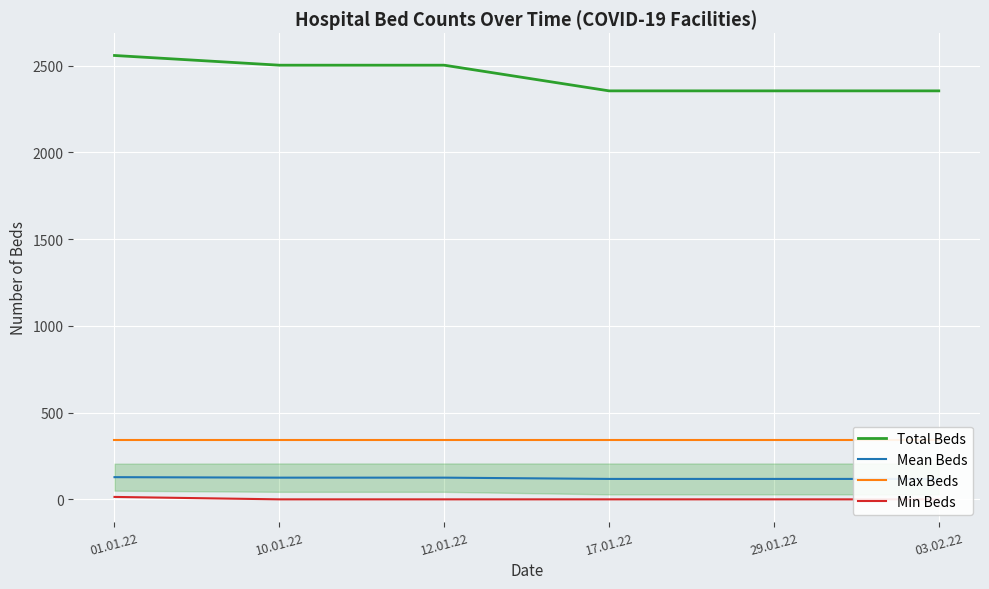

Reading left to right, what are all the values shown in this chart?

Total Beds: 01.01.22=2559.0	10.01.22=2503.0	12.01.22=2503.0	17.01.22=2355.0	29.01.22=2355.0	03.02.22=2355.0
Mean Beds: 01.01.22=128.0	10.01.22=125.2	12.01.22=125.2	17.01.22=117.8	29.01.22=117.8	03.02.22=117.8
Max Beds: 01.01.22=340.0	10.01.22=340.0	12.01.22=340.0	17.01.22=340.0	29.01.22=340.0	03.02.22=340.0
Min Beds: 01.01.22=14.0	10.01.22=0.0	12.01.22=0.0	17.01.22=0.0	29.01.22=0.0	03.02.22=0.0